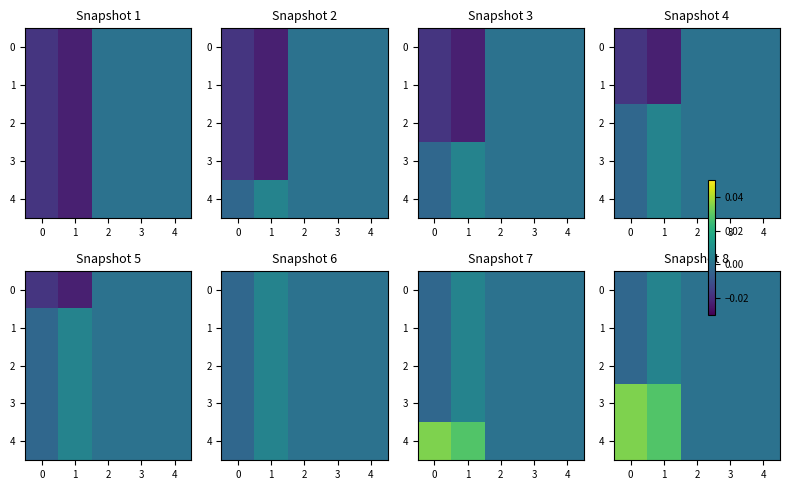

At which label does 3 reach its minimum?

2